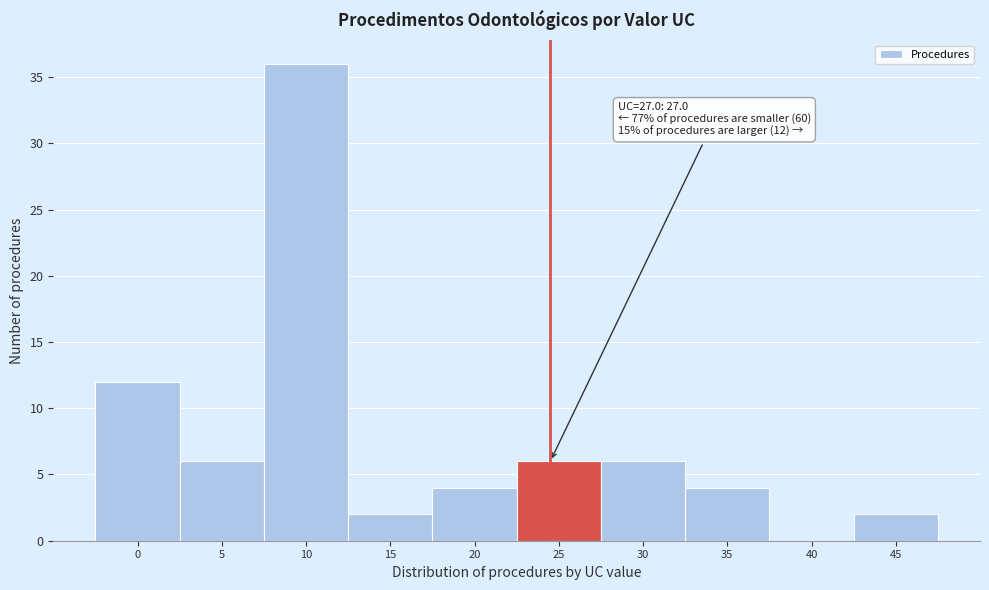

Reading left to right, extract all data points from this chart.

0=12	5=6	10=36	15=2	20=4	25=6	30=6	35=4	40=0	45=2